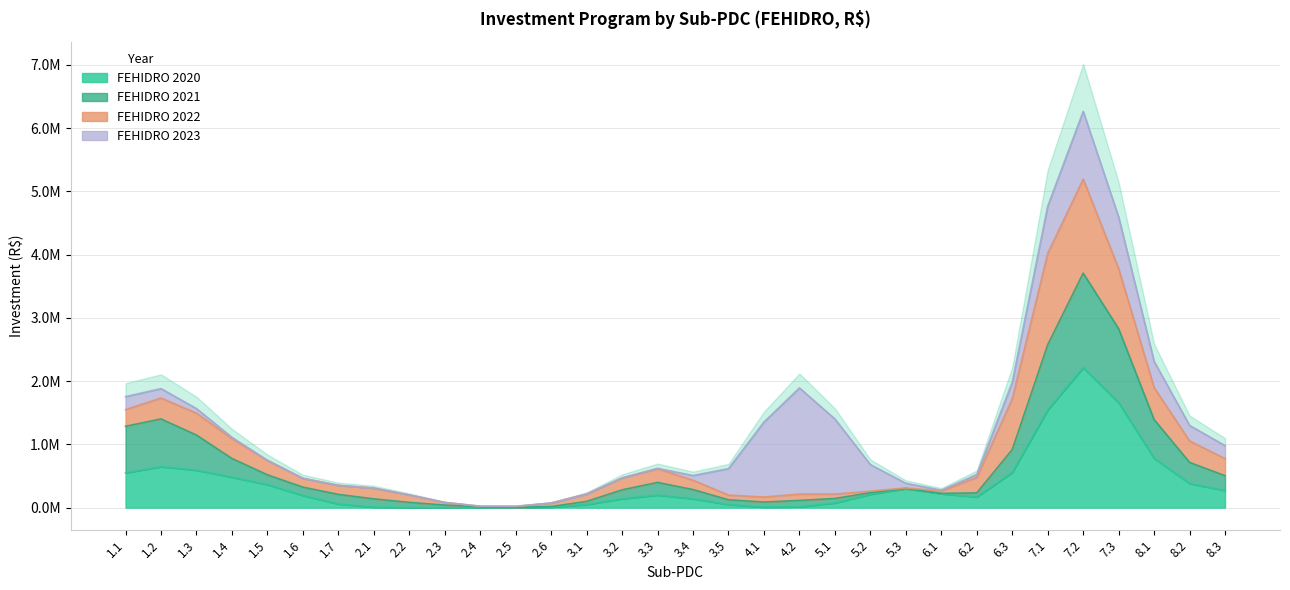

True or false: FEHIDRO 2020 has more than 0 interior local peaks.

True